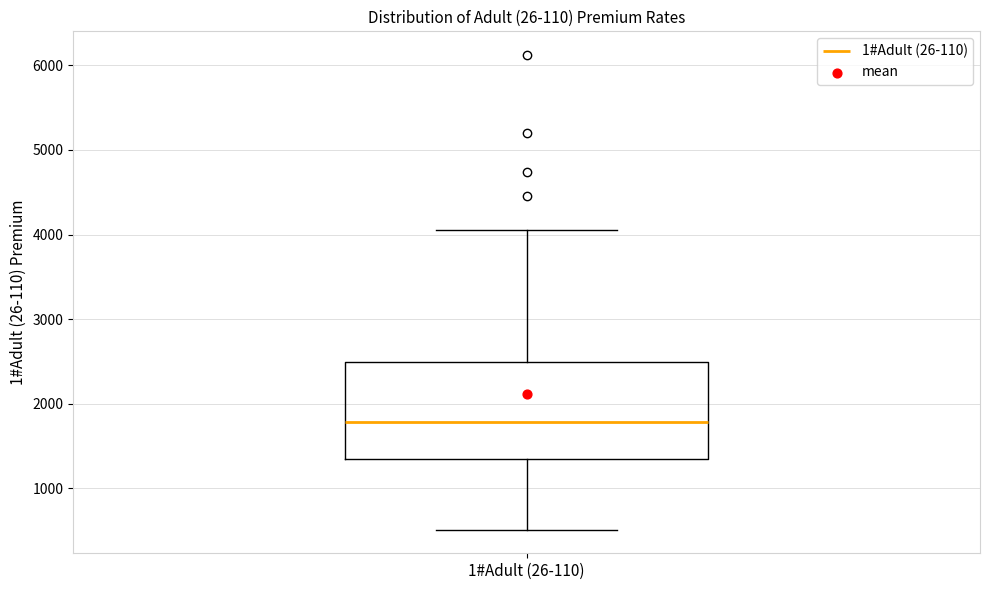

Read this box plot against the y-axis: the position of the median line, the range covered by the box, and the ends of both whiskers. The values are not printed on the chart, so give them approximately, as read against the axis.

median 1800, box 1300 to 2500, whiskers 500 to 4100